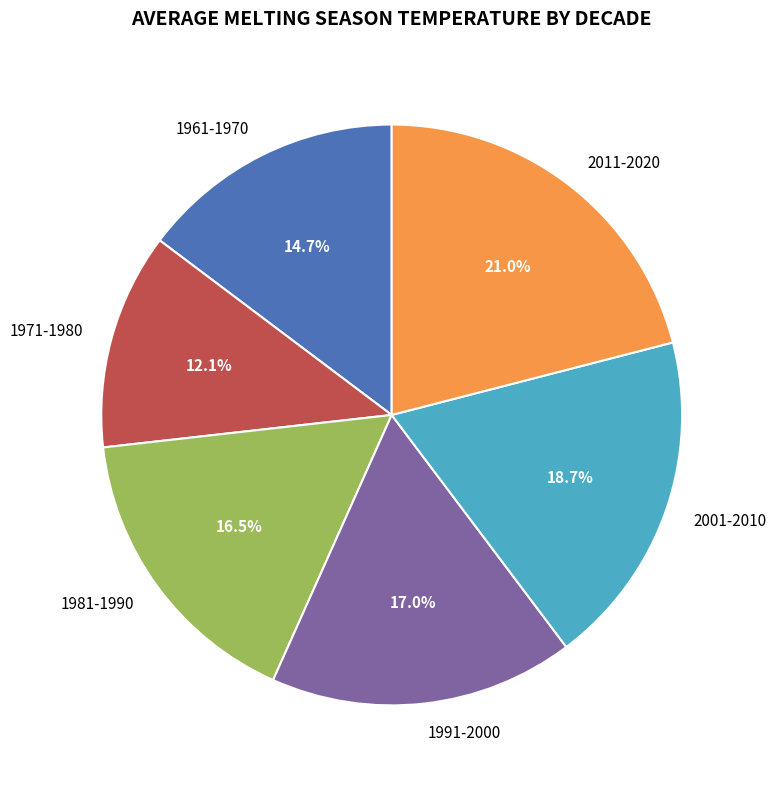

To the nearest percent, what portion does 1971-1980 represent?

12%